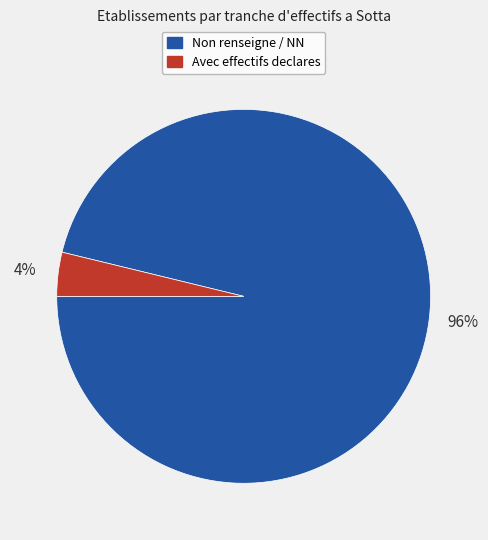

Is there a majority slice in this chart?

Yes